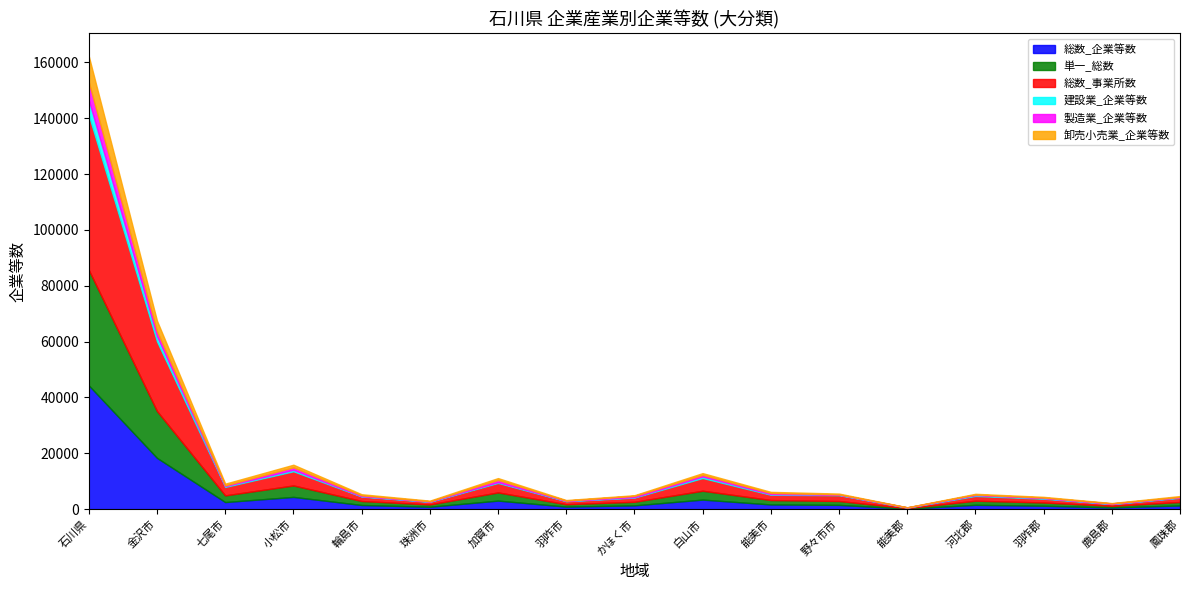

How many interior local valleys does the 建設業_企業等数 series have?

5